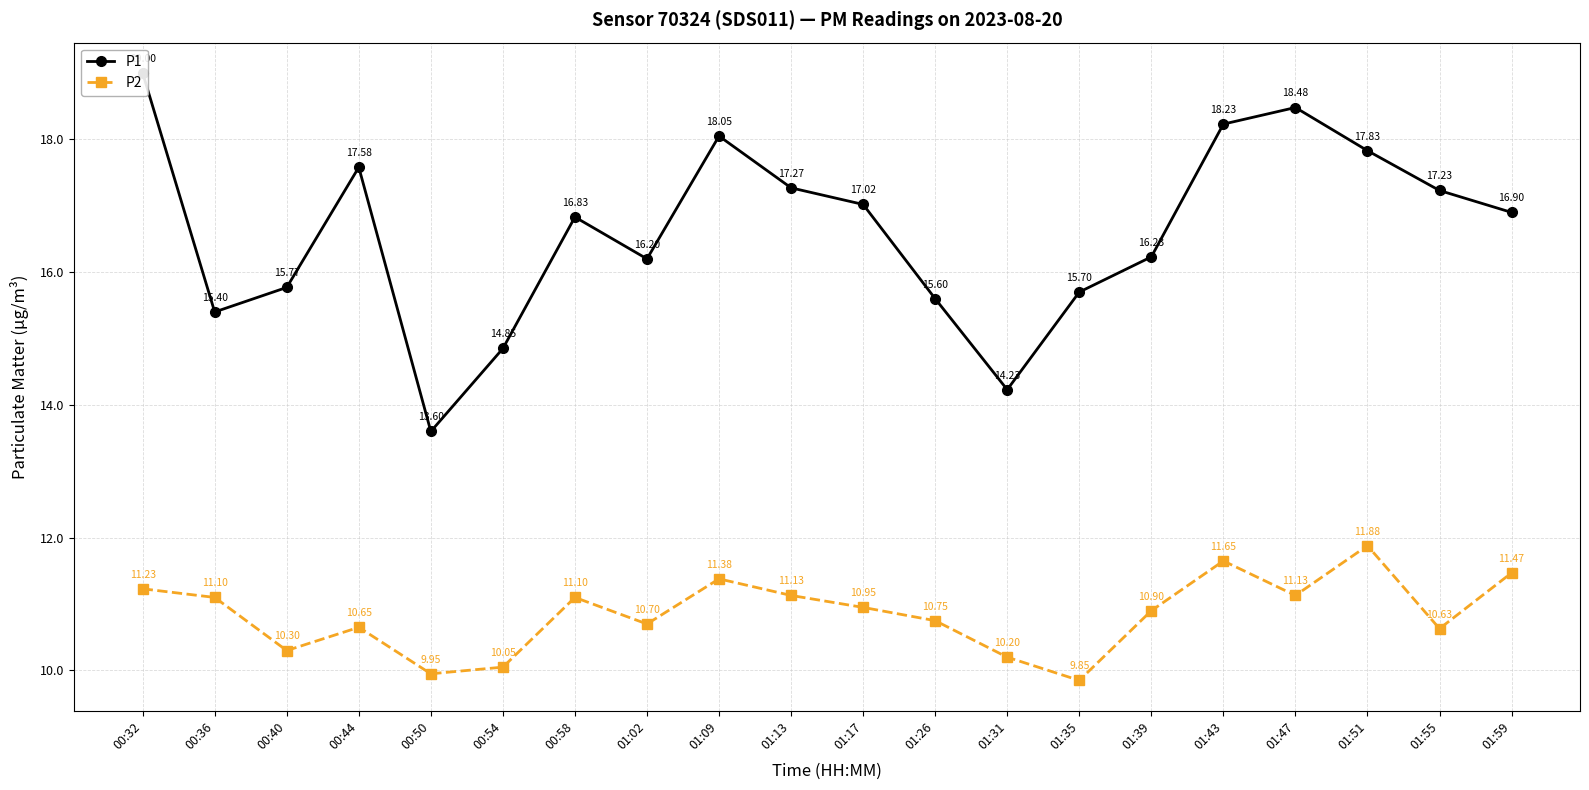

Reading left to right, extract all data points from this chart.

P1: 00:32=19.0	00:36=15.4	00:40=15.8	00:44=17.6	00:50=13.6	00:54=14.8	00:58=16.8	01:02=16.2	01:09=18.1	01:13=17.3	01:17=17.0	01:26=15.6	01:31=14.2	01:35=15.7	01:39=16.2	01:43=18.2	01:47=18.5	01:51=17.8	01:55=17.2	01:59=16.9
P2: 00:32=11.2	00:36=11.1	00:40=10.3	00:44=10.7	00:50=9.9	00:54=10.1	00:58=11.1	01:02=10.7	01:09=11.4	01:13=11.1	01:17=10.9	01:26=10.8	01:31=10.2	01:35=9.8	01:39=10.9	01:43=11.7	01:47=11.1	01:51=11.9	01:55=10.6	01:59=11.5